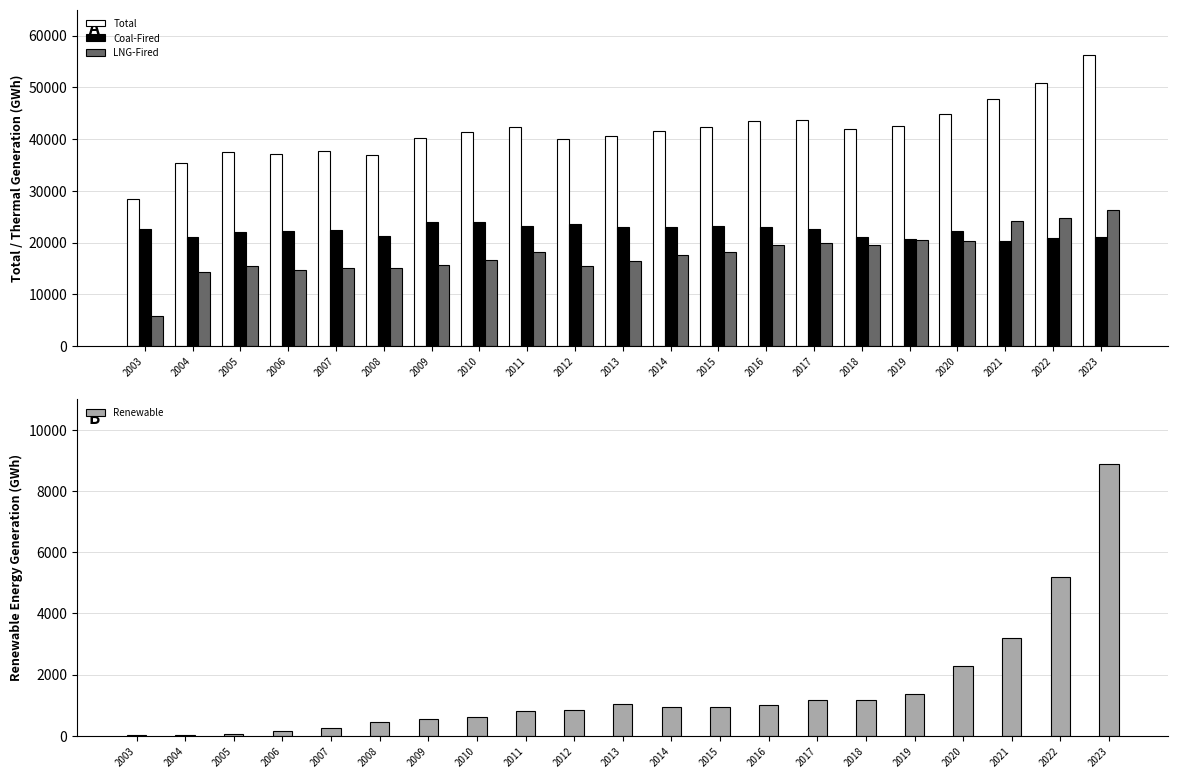

Which category has the highest value across all series?

2023